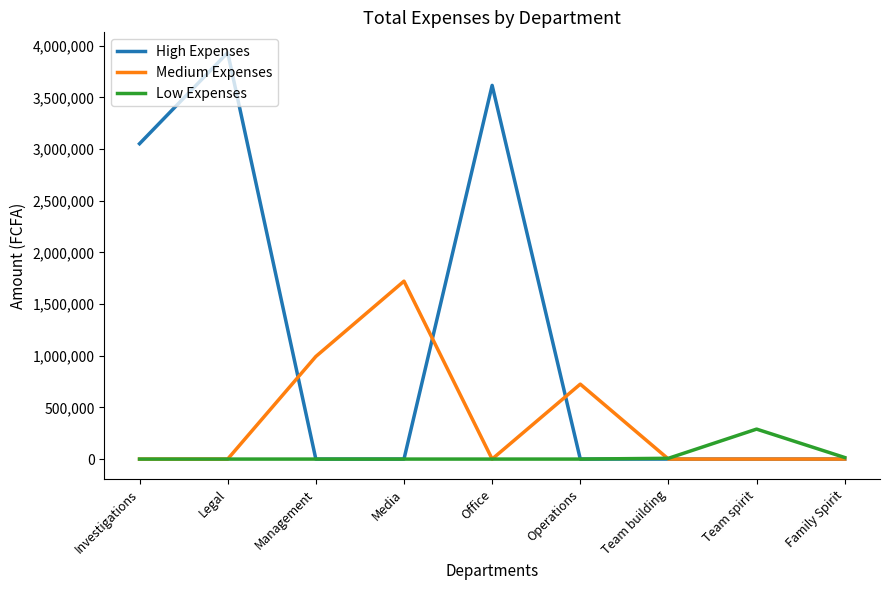

How many lines are shown in the chart?

3